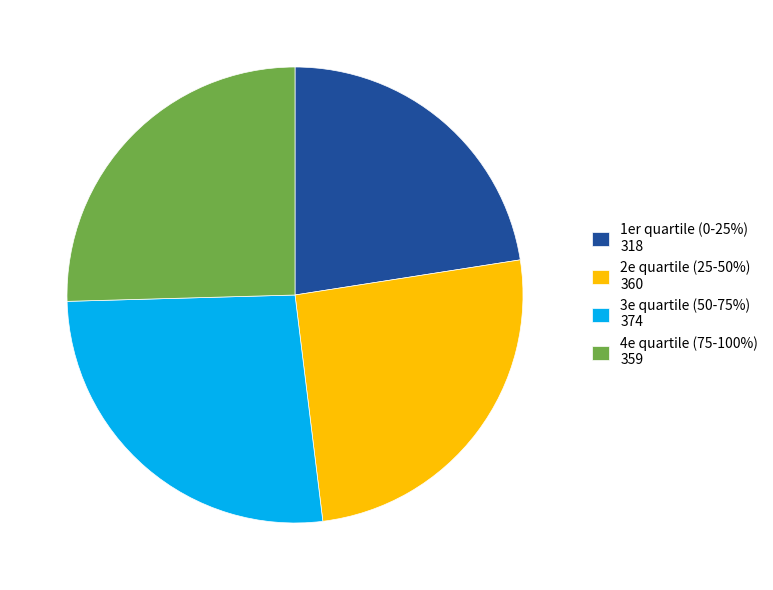

Do 3e quartile (50-75%) 374 and 1er quartile (0-25%) 318 together represent more than half of the pie?

No